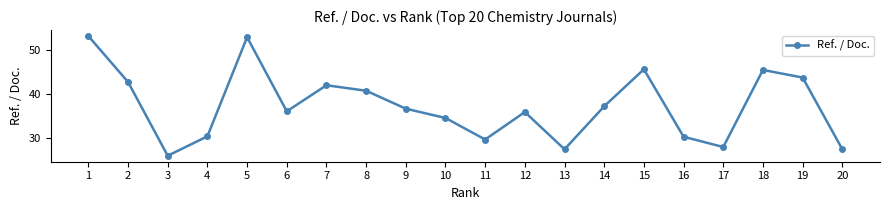

How many lines are shown in the chart?

1